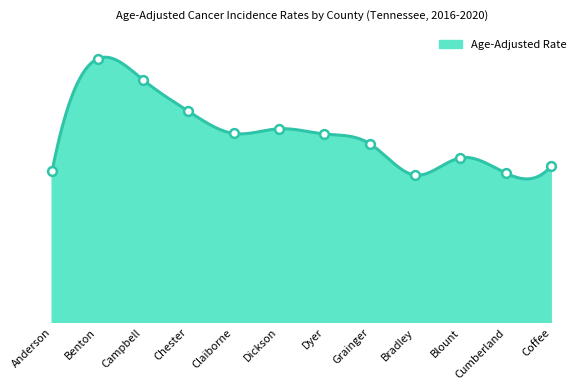

What is the change in value from Anderson to Blount?

+7.2